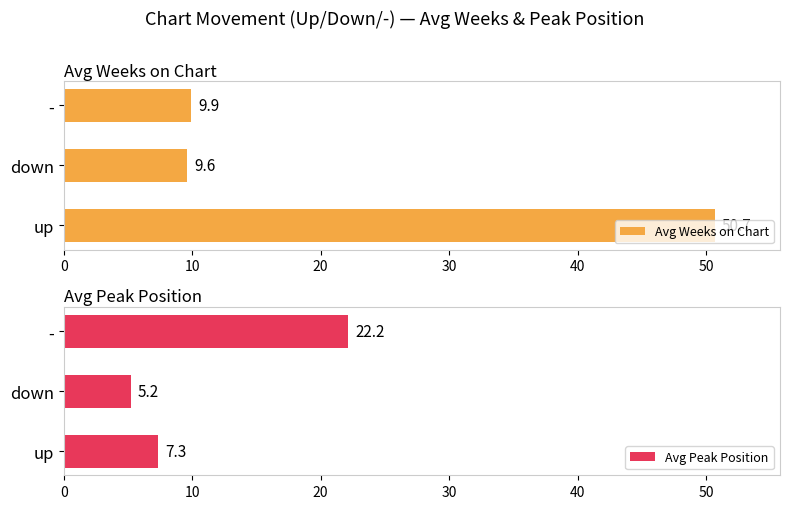

The value of Avg Weeks on Chart at up is 50.7. True or false?

True